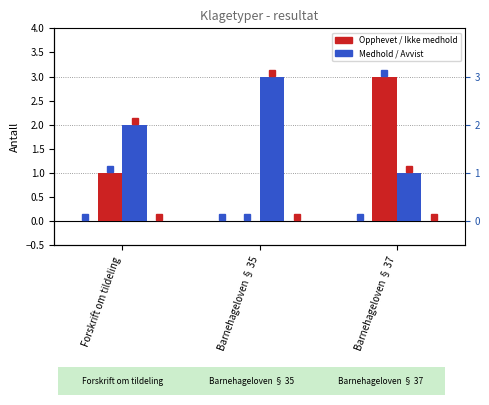

The value of Opphevet at Barnehageloven § 37 is 1. True or false?

True